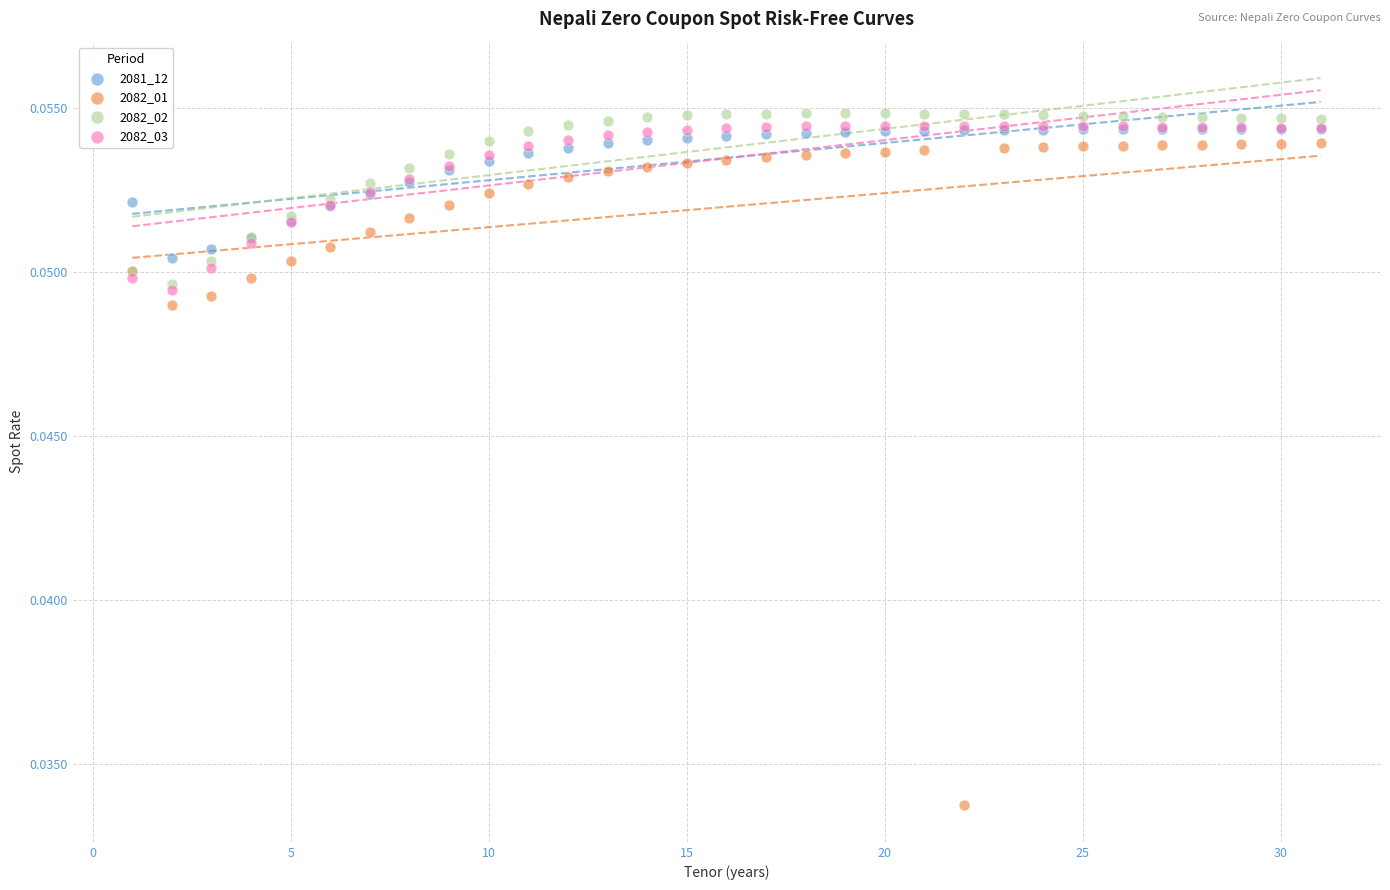

Which series reaches the maximum Y coordinate?

2082_02